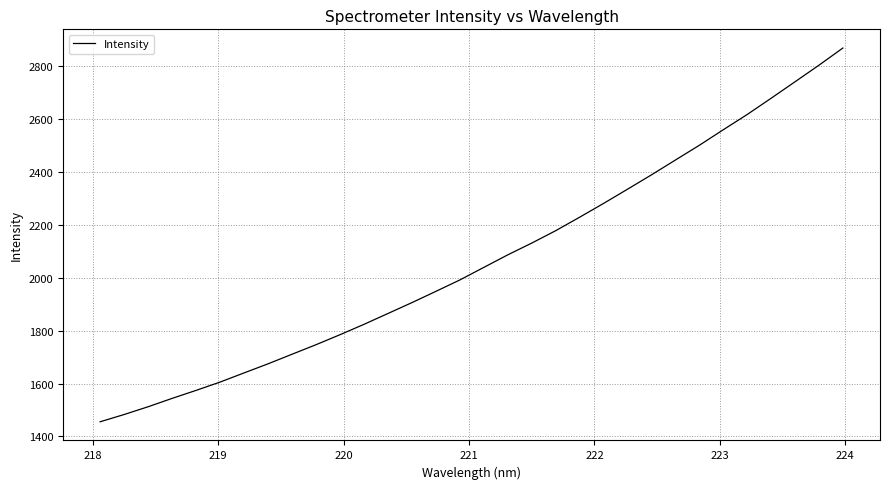

What is the difference between the second highest and second lowest values?

1321.2